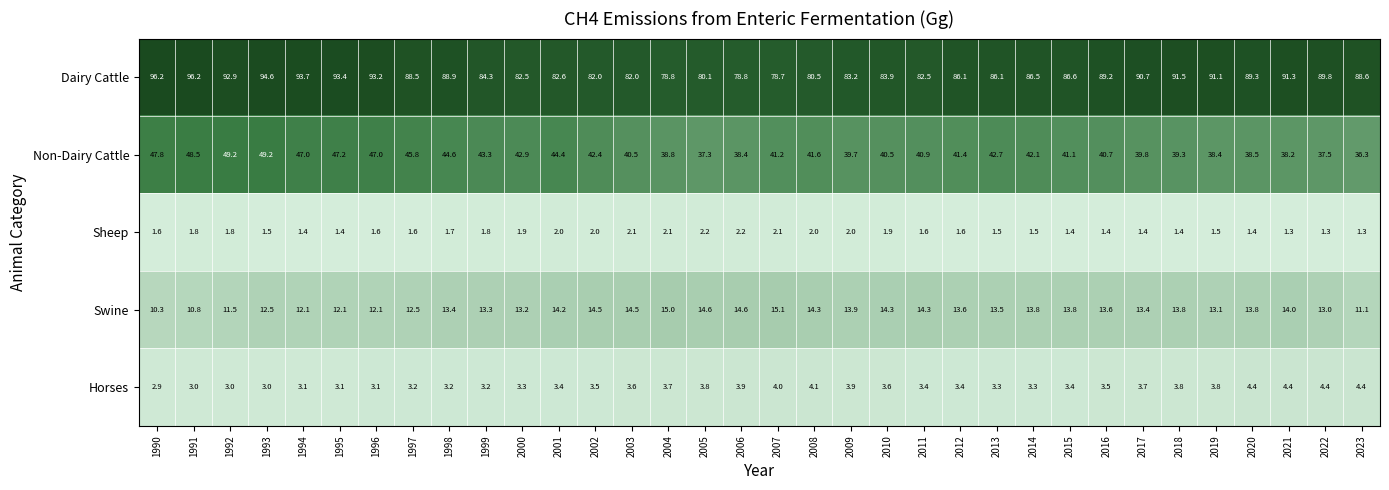

Between 1991 and 1994, which series saw the biggest shift?

Dairy Cattle